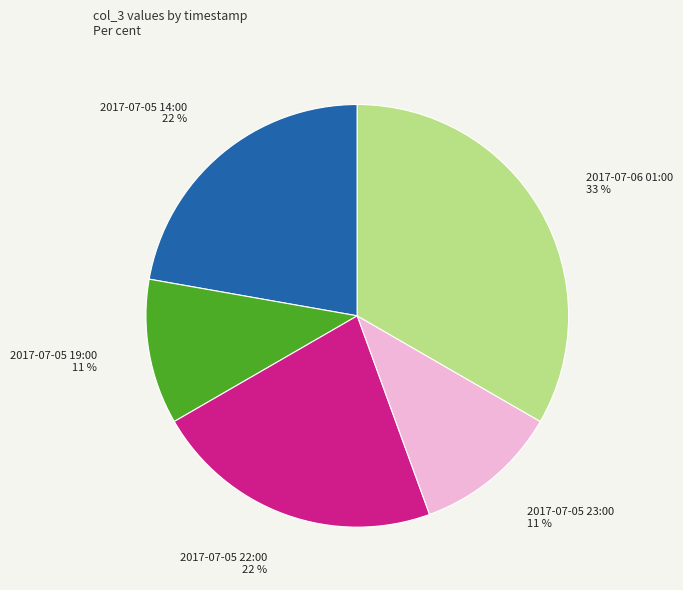

To the nearest percent, what is the difference between the largest and smallest slice percentages?

22%